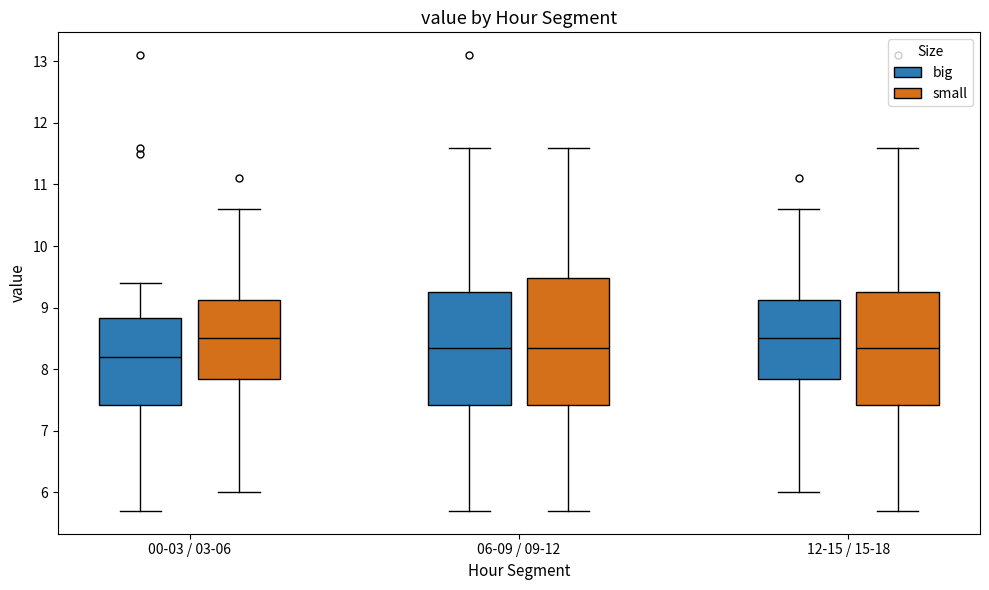

Which box is the tallest, from its lower edge to its upper edge?

06-09 / 09-12 (small)